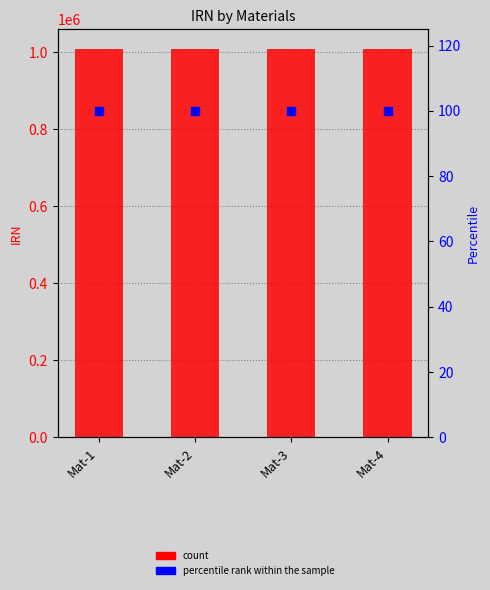

Is the value of percentile rank within the sample at Mat-1 greater than the value of count at Mat-4?

No